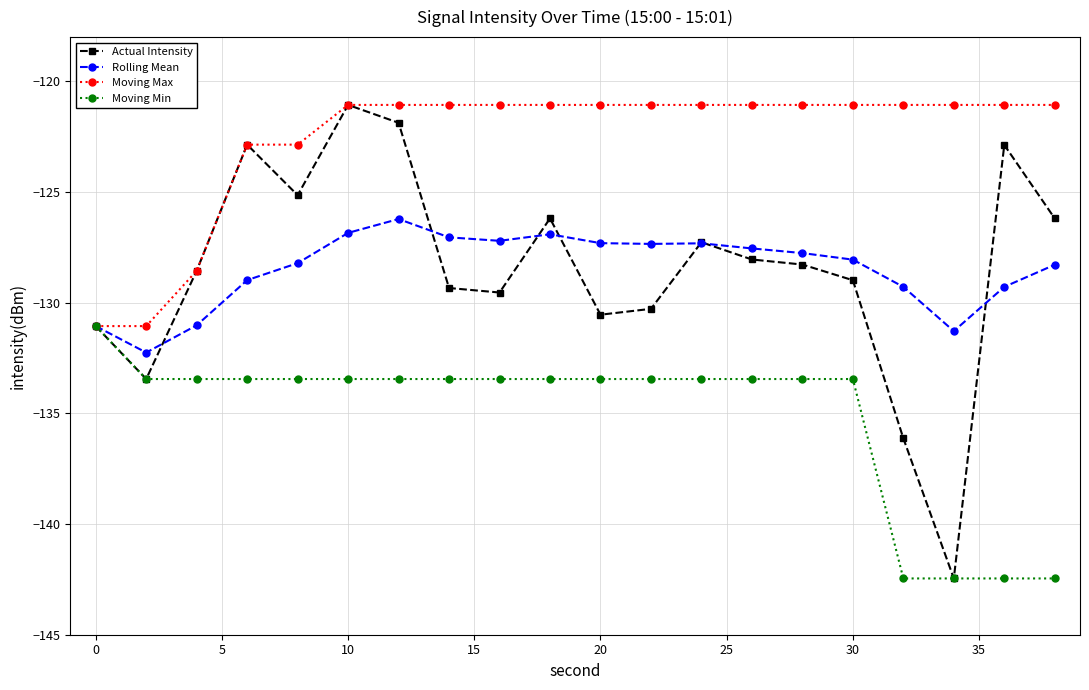

Which series has the largest range (max minus min)?

Actual Intensity